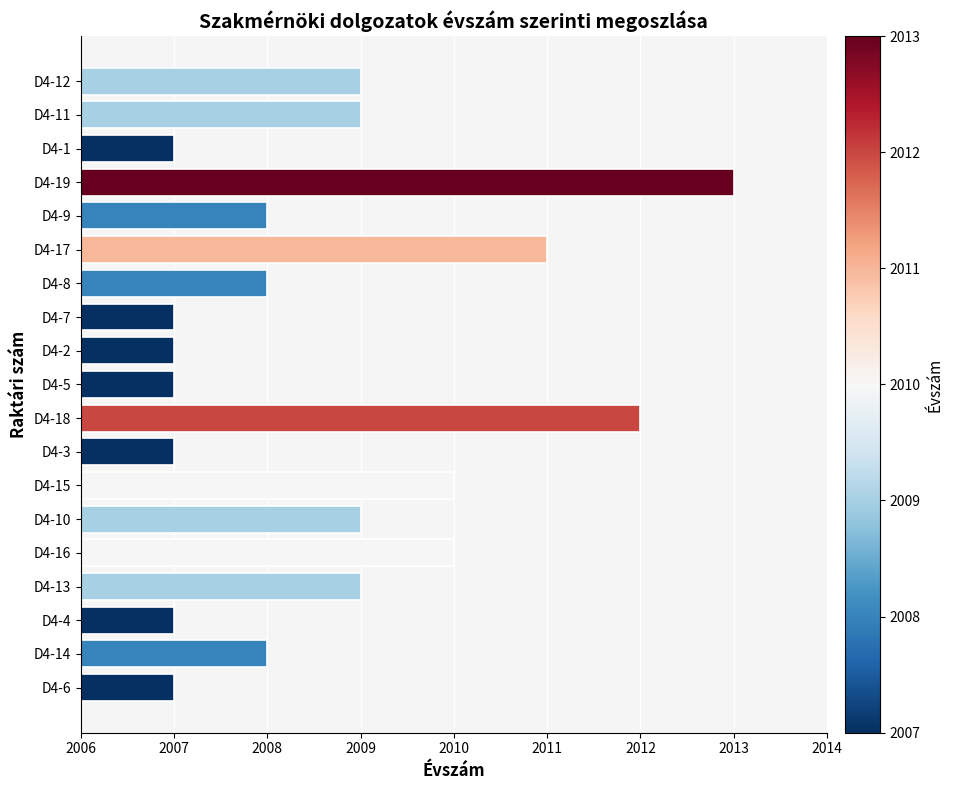

What is the average value?

2009